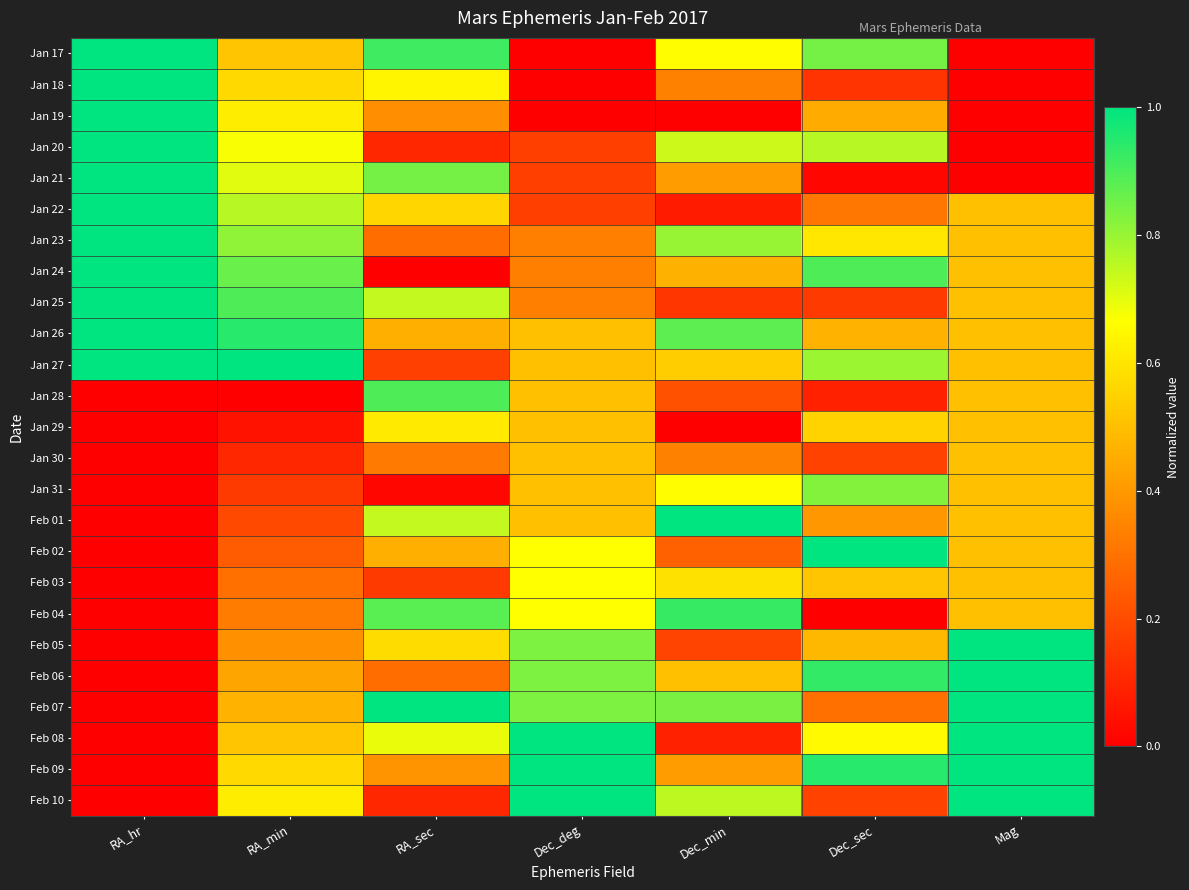

How many data points does each series have?

7